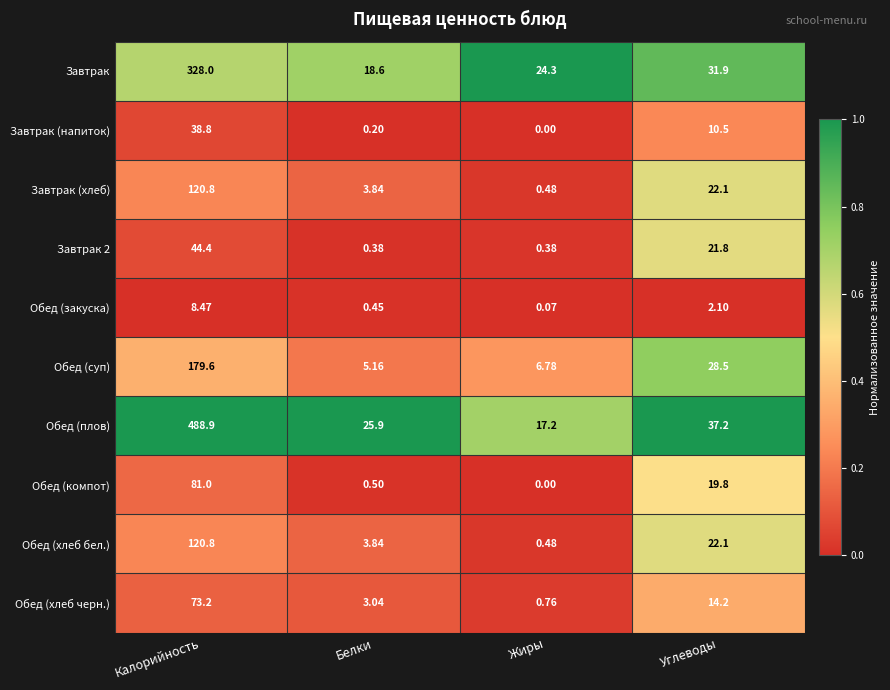

Which series changed the most between Белки and Жиры?

Обед (плов)